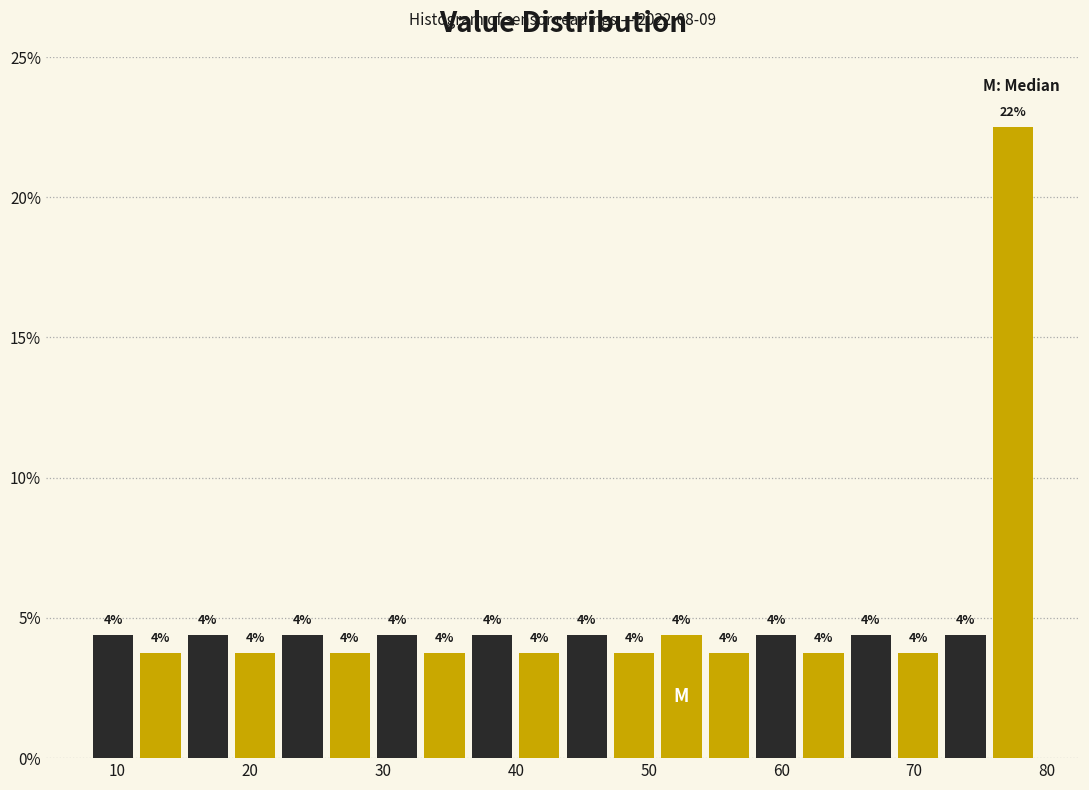

Around what value on the x-axis is the tallest bar? Give the approximate position of its centre, as read against the axis.

77